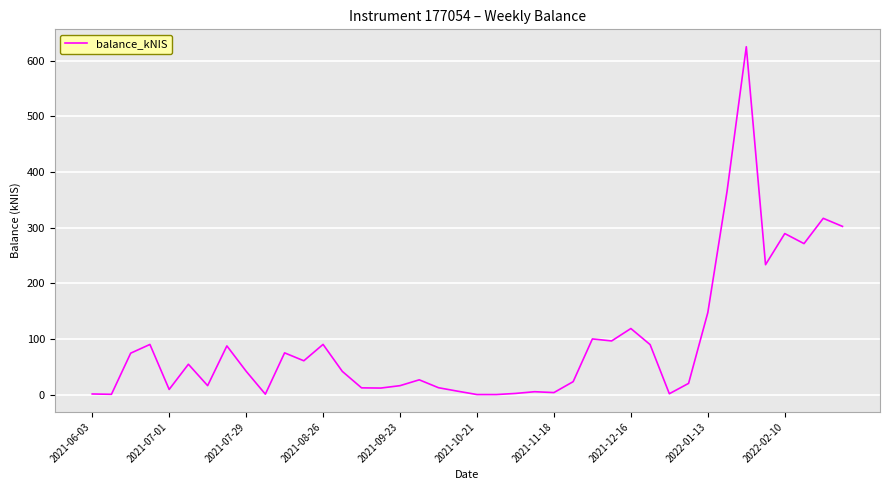

Does the chart have visible grid lines?

Yes